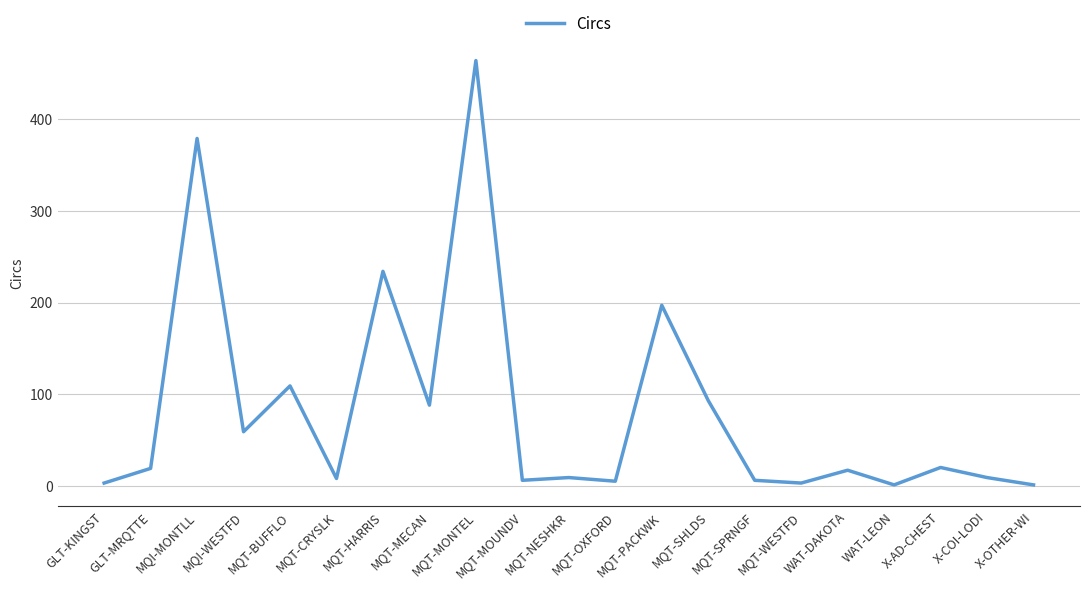

What is the greatest value displayed?

464